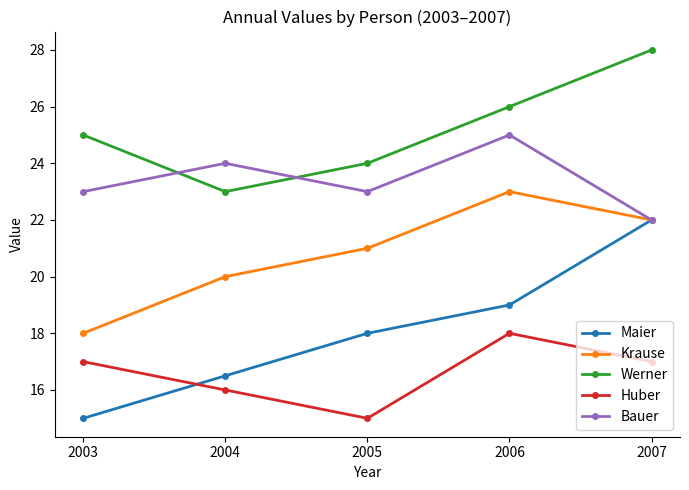

How many interior local valleys does the Werner series have?

1